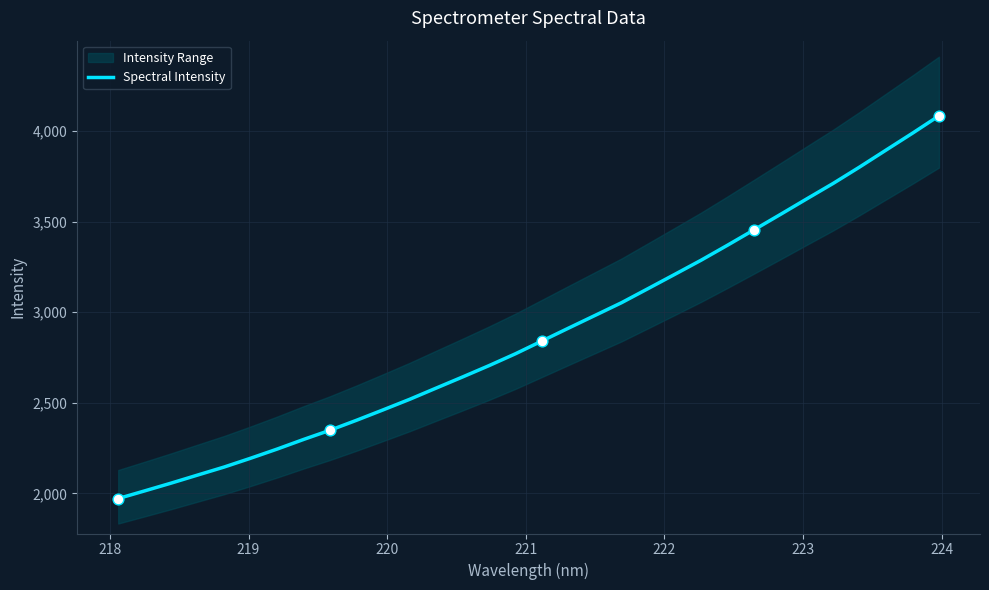

What is the minimum value for Spectral Intensity?

1971.1